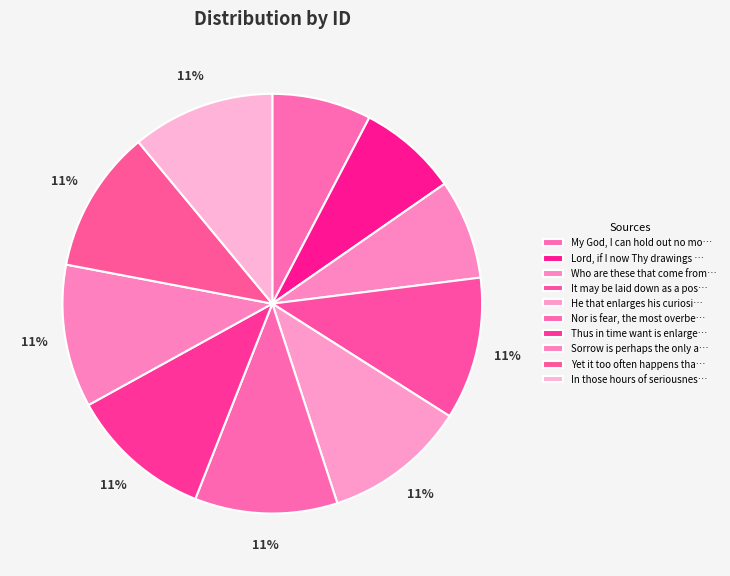

Is there a majority slice in this chart?

No